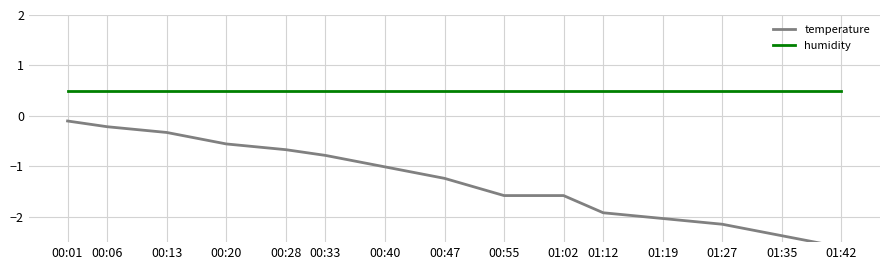

True or false: temperature and humidity cross at least once.

False